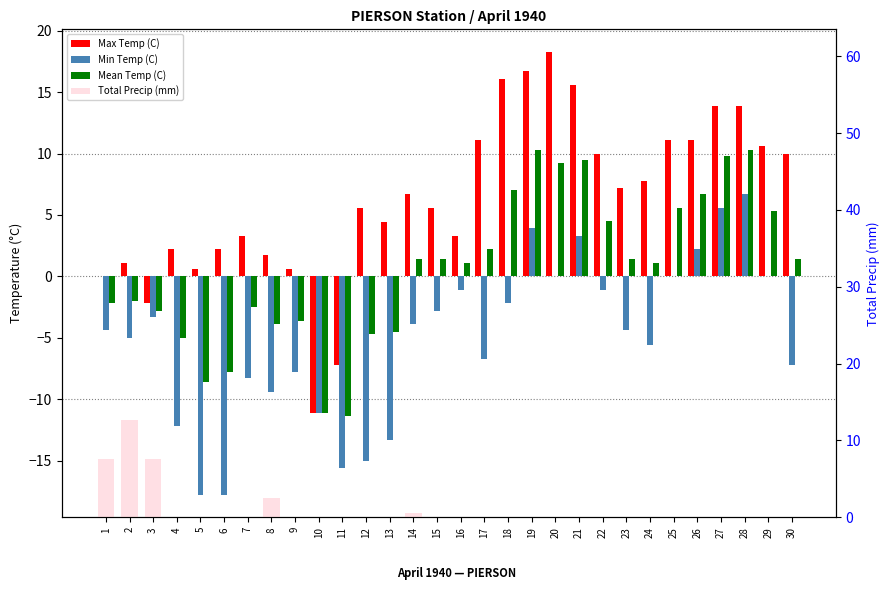

What is the difference between the maximum and minimum values in the Mean Temp (C) series?

21.7